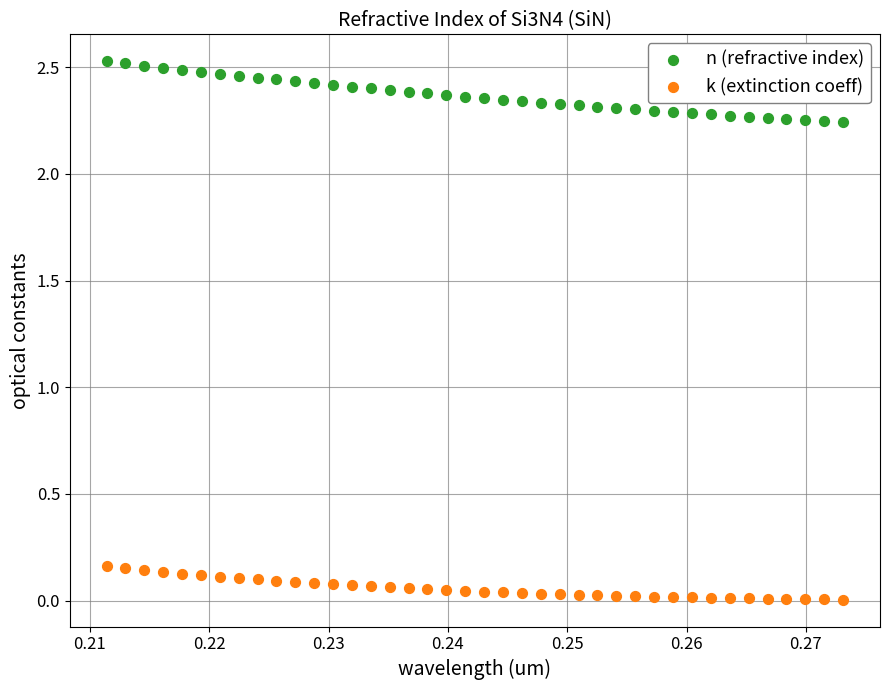

Which series reaches the minimum Y coordinate?

k (extinction coeff)